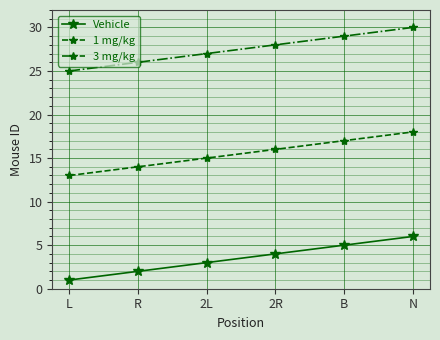

What is the difference between the second highest and minimum values in the Vehicle series?

4